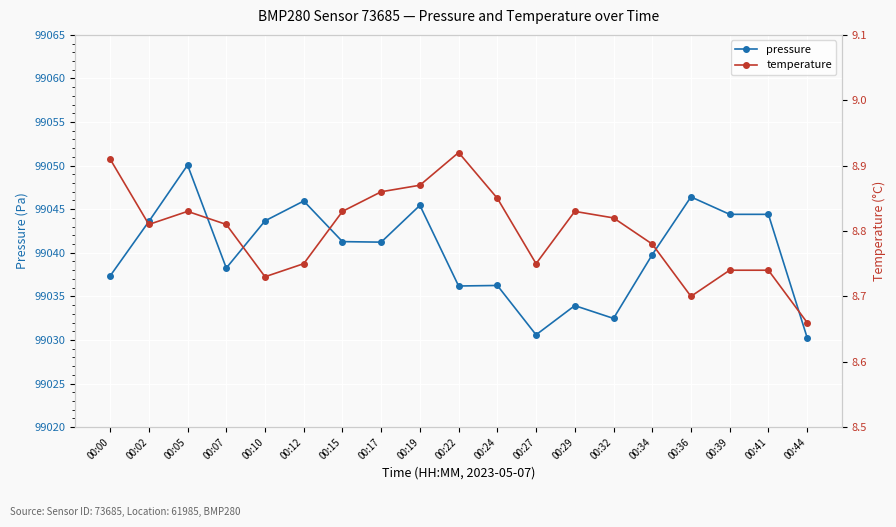

How many lines are shown in the chart?

2